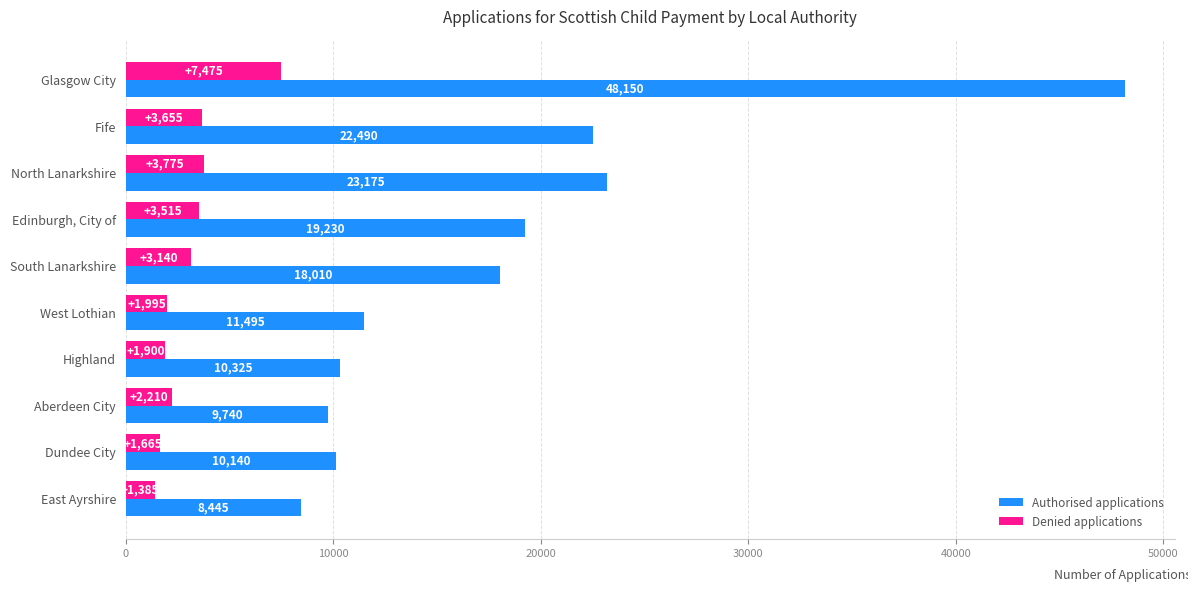

What is the difference between the maximum and second lowest values in the Denied applications series?

5810